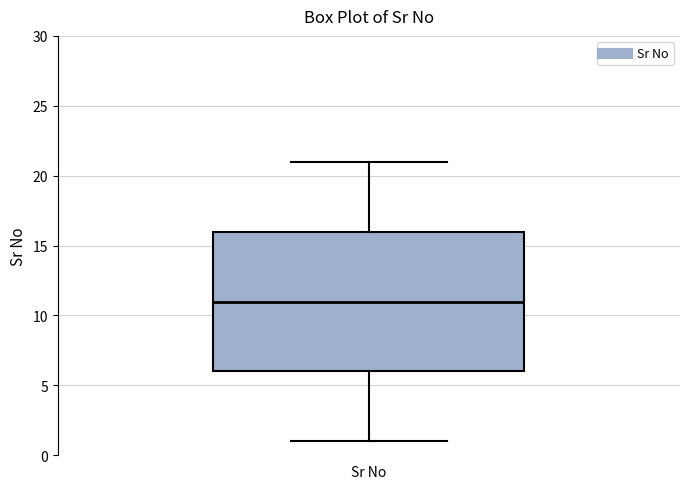

Read this box plot against the y-axis: the position of the median line, the range covered by the box, and the ends of both whiskers. The values are not printed on the chart, so give them approximately, as read against the axis.

median 11, box 6 to 16, whiskers 1 to 21